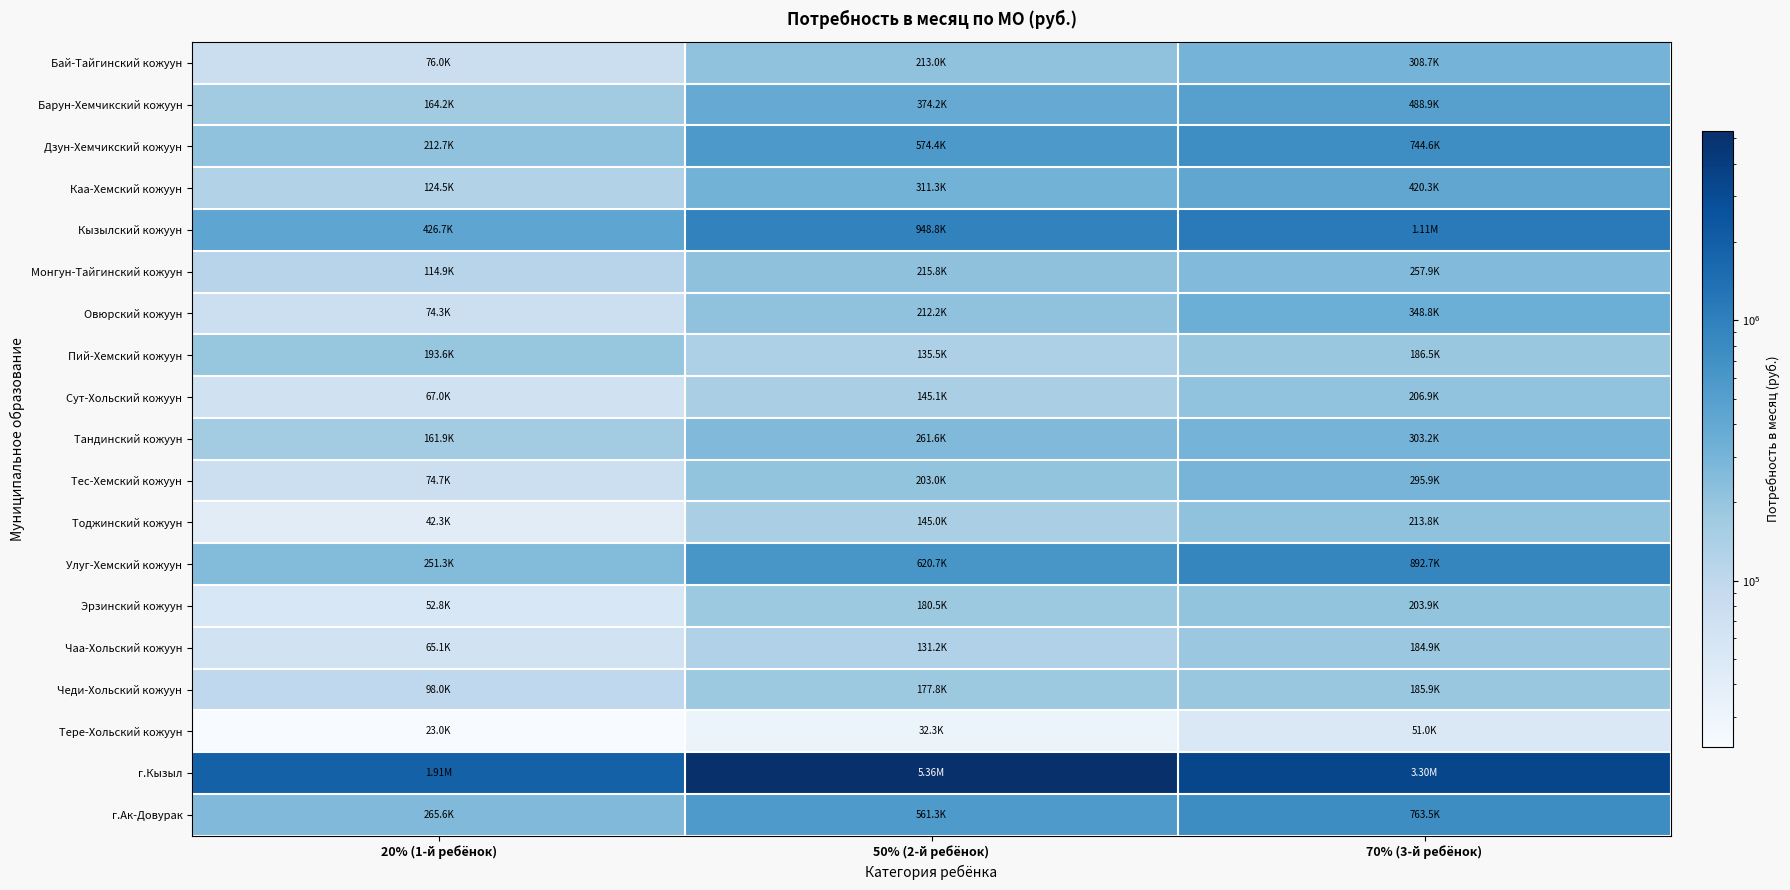

How many series are shown in this chart?

19